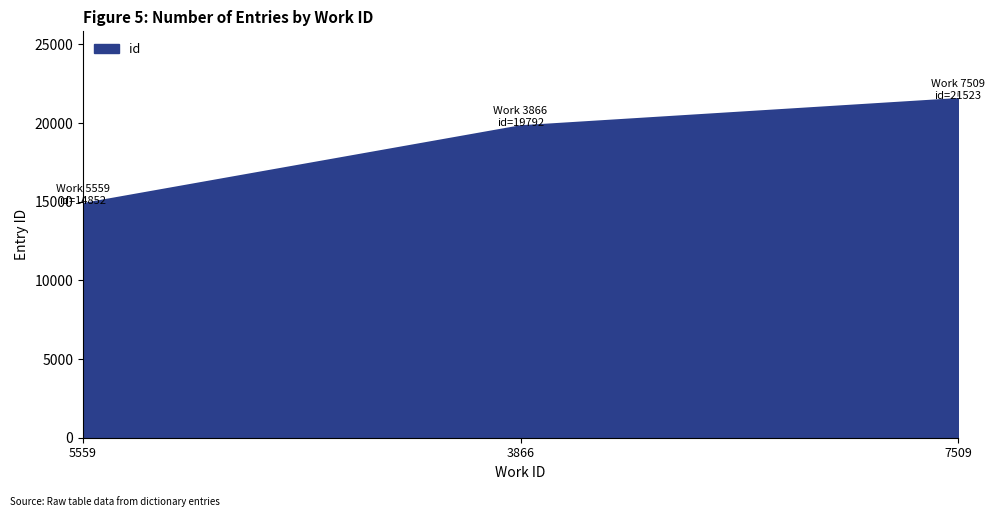

Does the chart display data point markers on the line(s)?

No